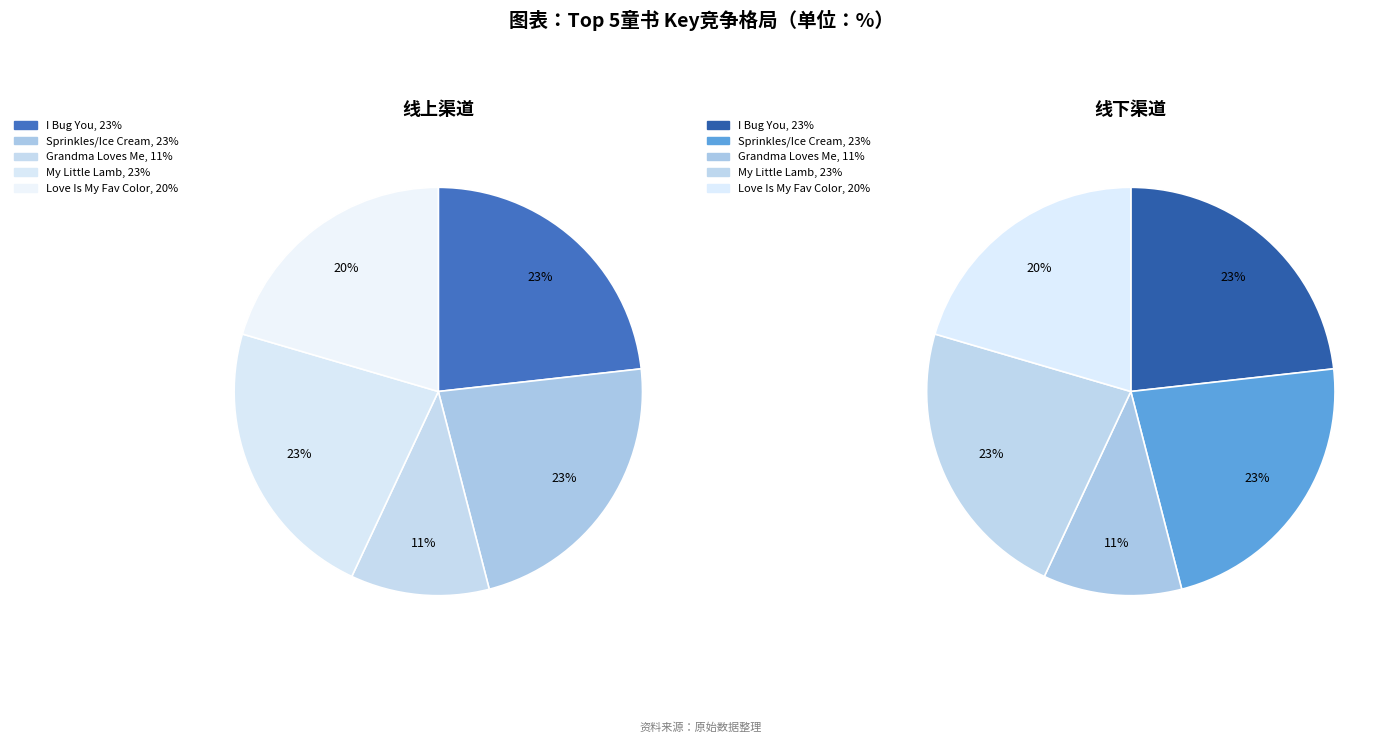

To the nearest percent, what percentage of the pie is My Little Lamb?

23%